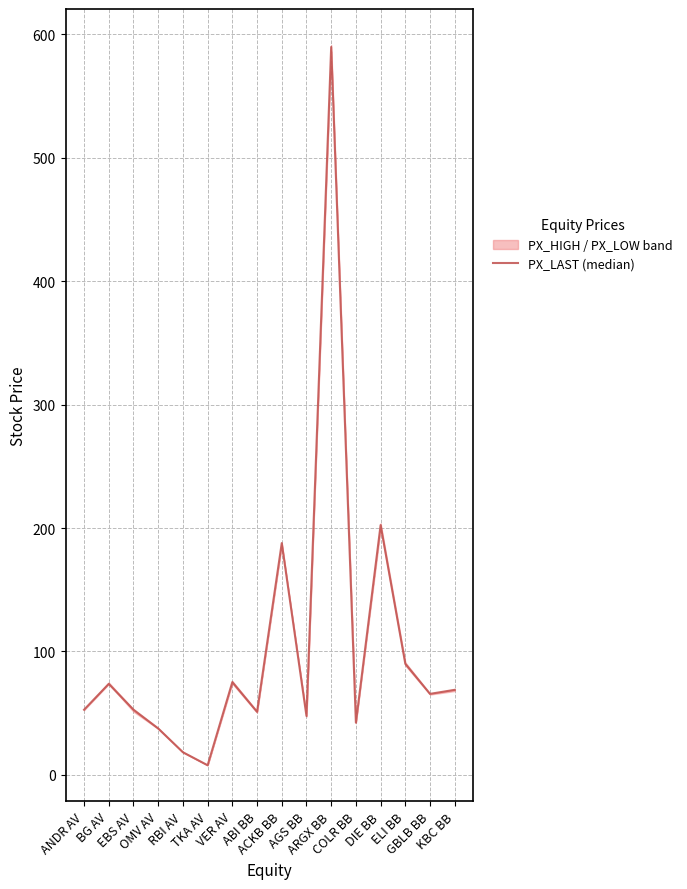

What is the value of the 13th point from the left?

202.4